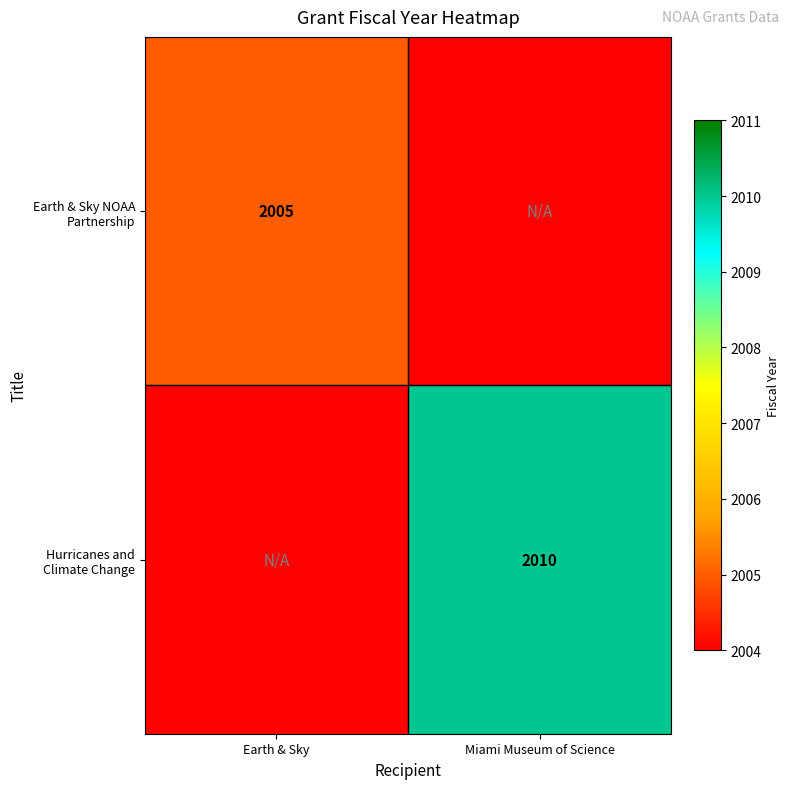

True or false: Earth & Sky NOAA Partnership has a value of 542.8 at Earth & Sky.

False